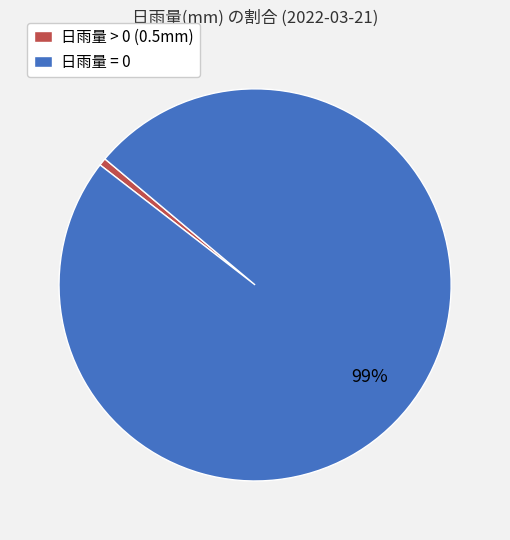

Do 日雨量 = 0 and 日雨量 > 0 (0.5mm) together represent more than half of the pie?

Yes